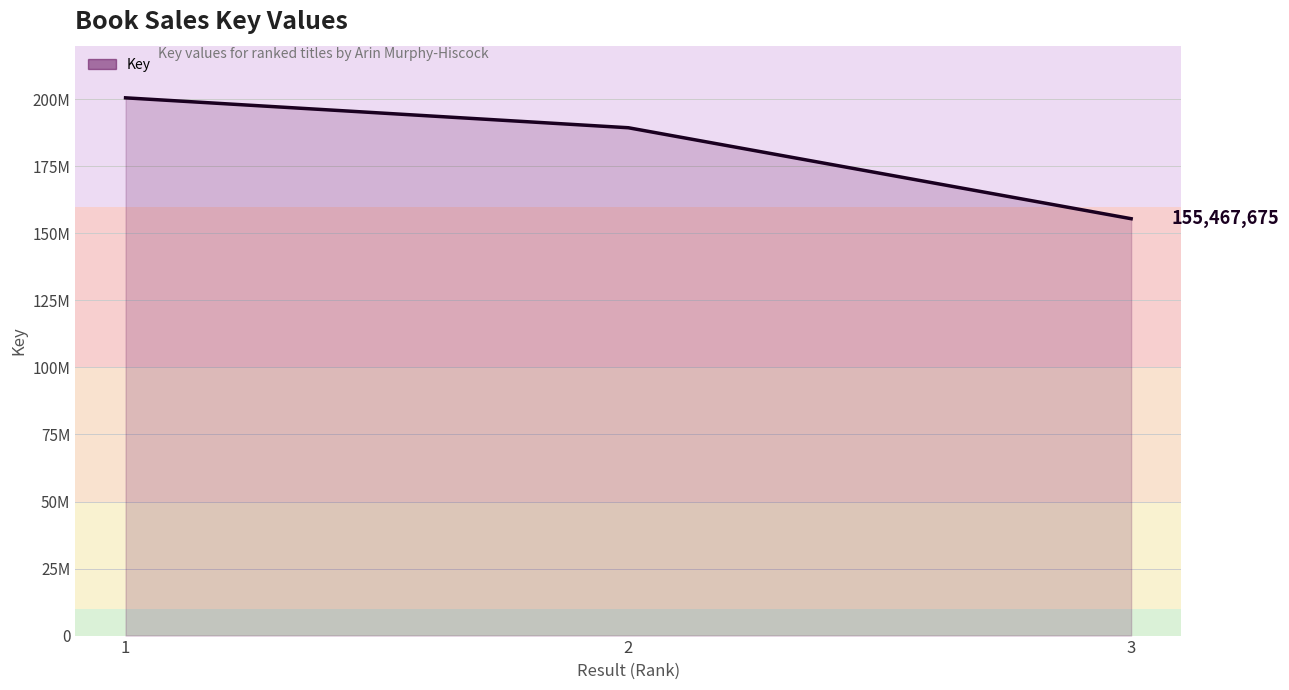

Which has a higher value, 3 or 2?

2